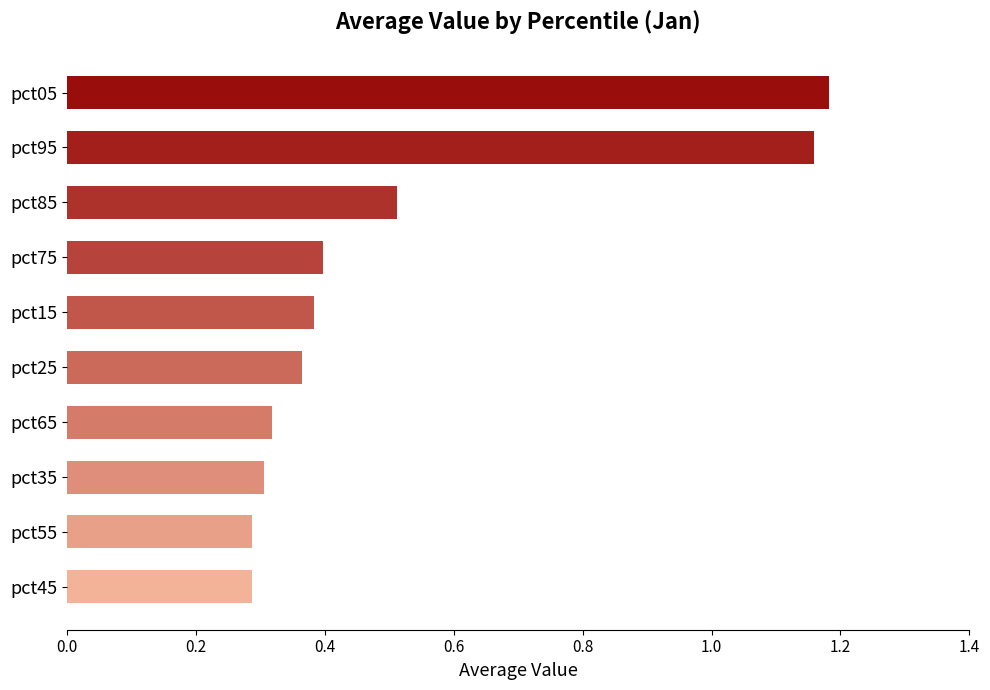

What is the difference between the second highest and minimum values?

0.9